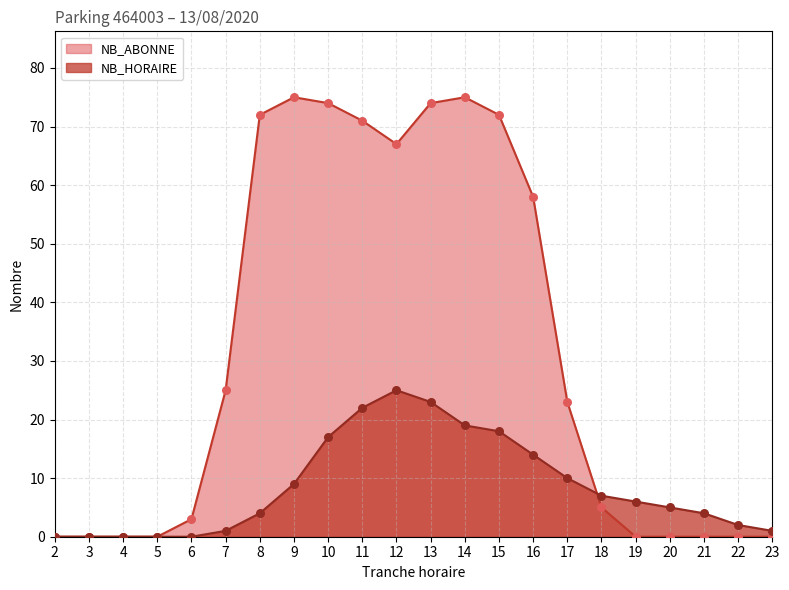

At which category is the sum across all series the highest?

13